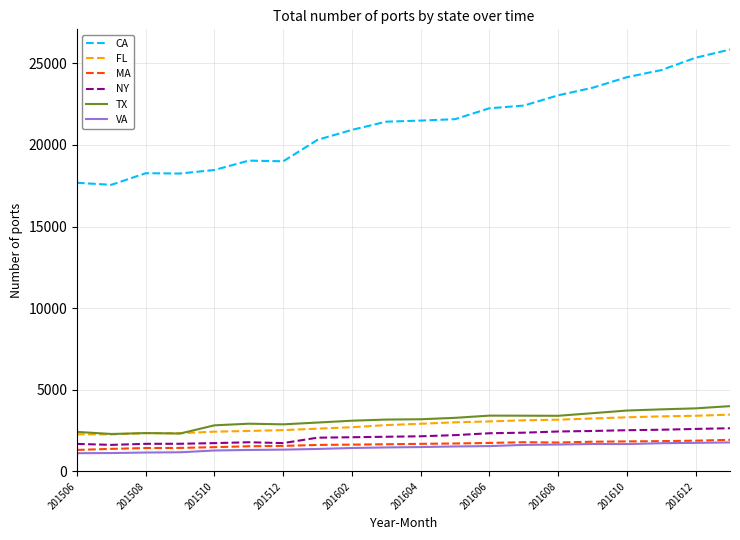

Which series has the largest range (max minus min)?

CA